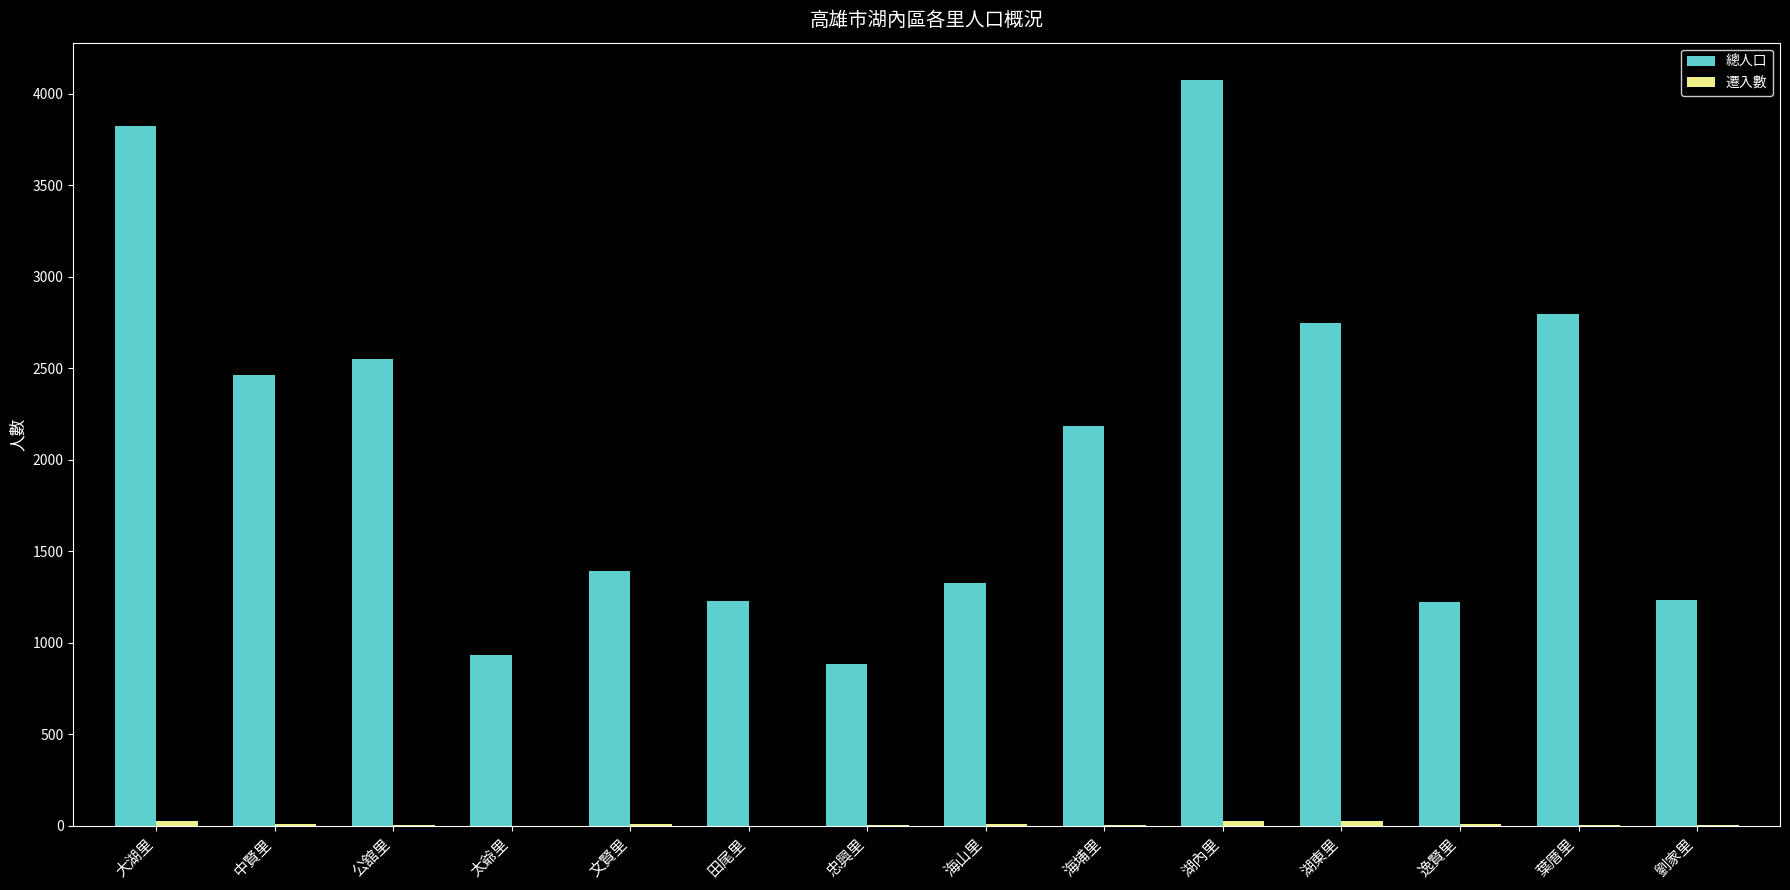

Does the chart contain stacked bars?

No